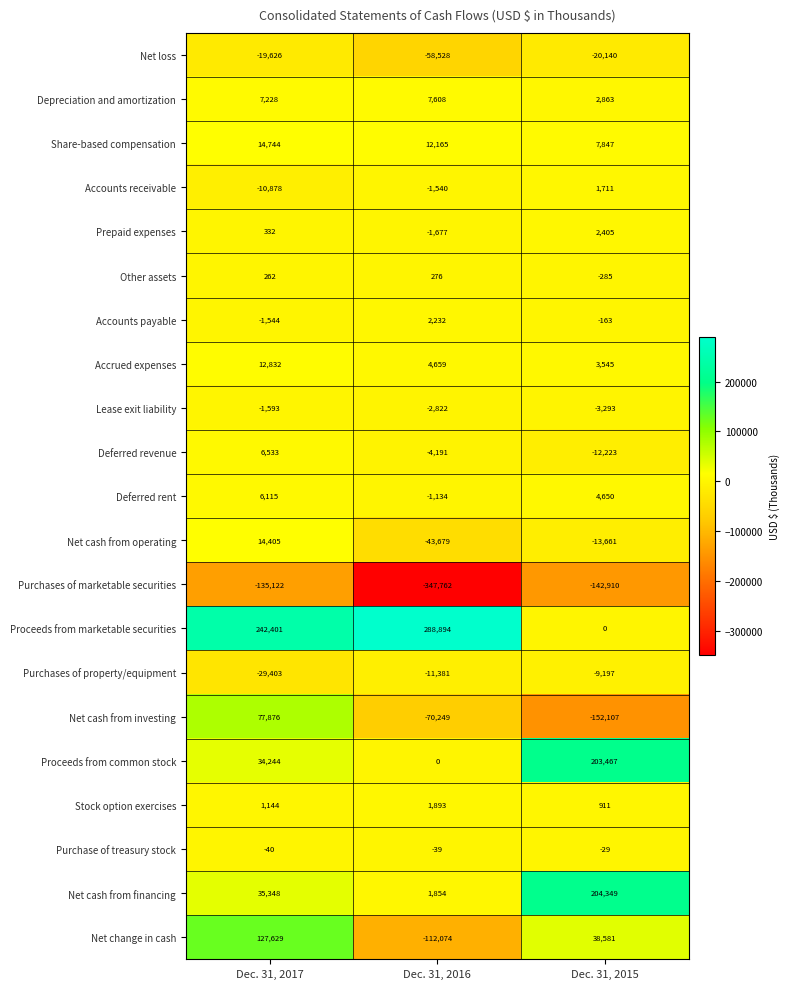

Is the value of Accounts receivable at Dec. 31, 2015 greater than the value of Share-based compensation at Dec. 31, 2017?

No